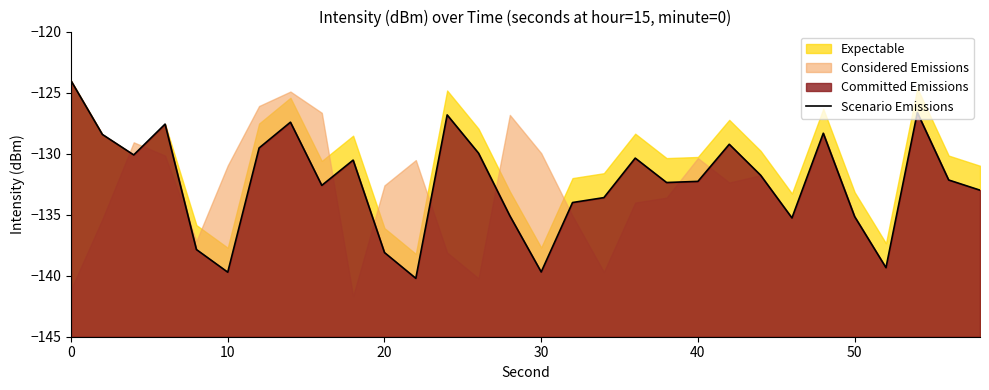

Does the chart display data point markers on the line(s)?

No